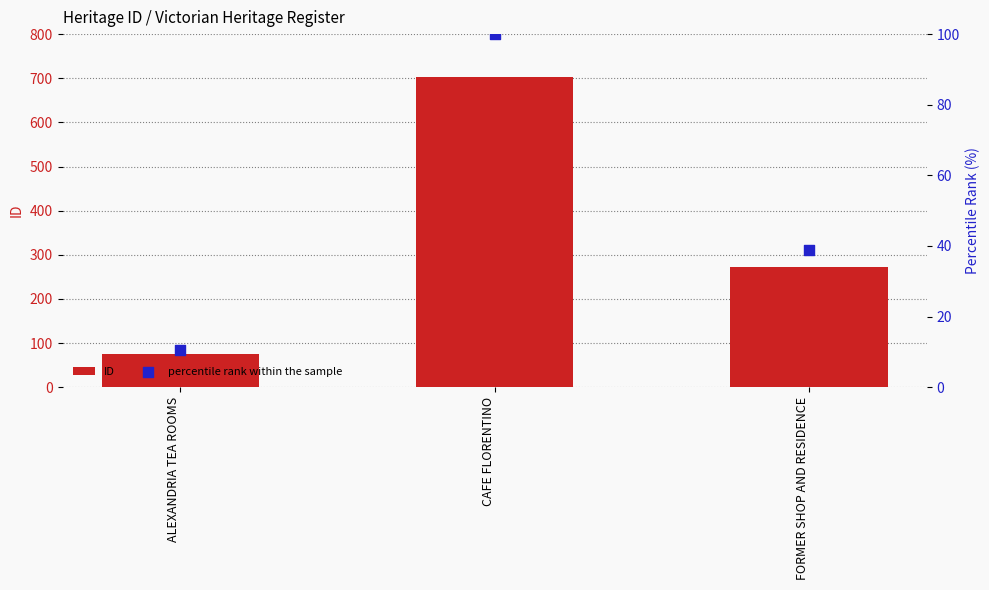

What is the total value across all series at CAFE FLORENTINO?

802.0